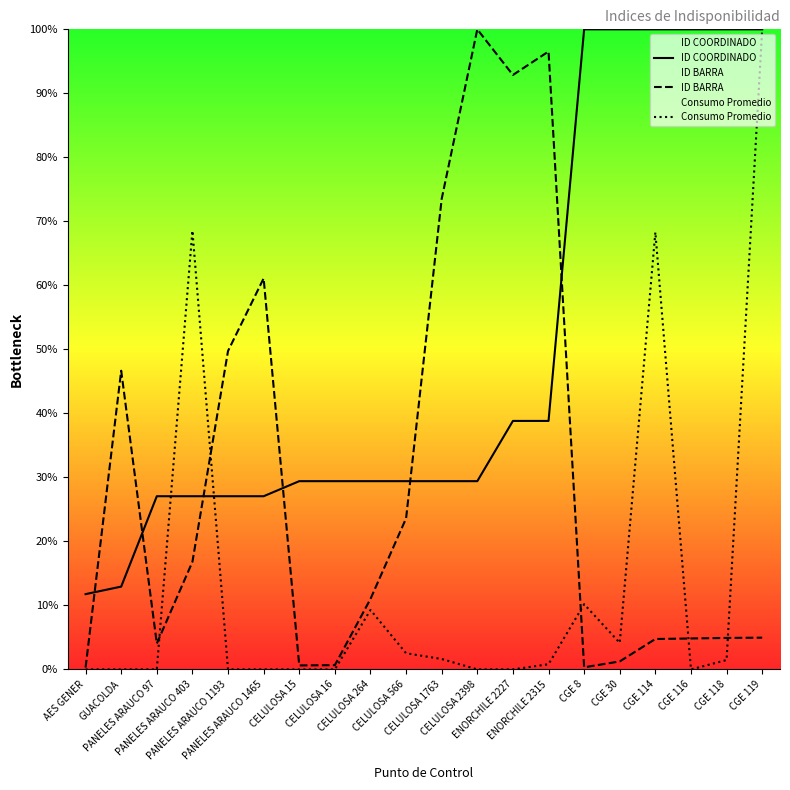

Is it true that ID BARRA equals 92.9 at ENORCHILE 2227?

True